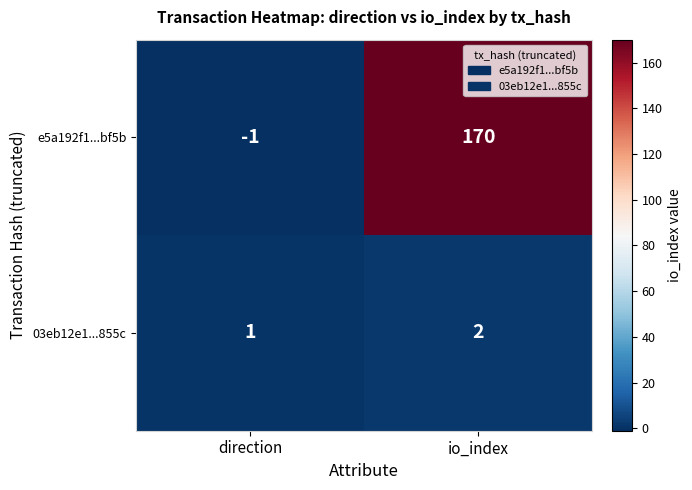

Count the number of data series in this chart.

2